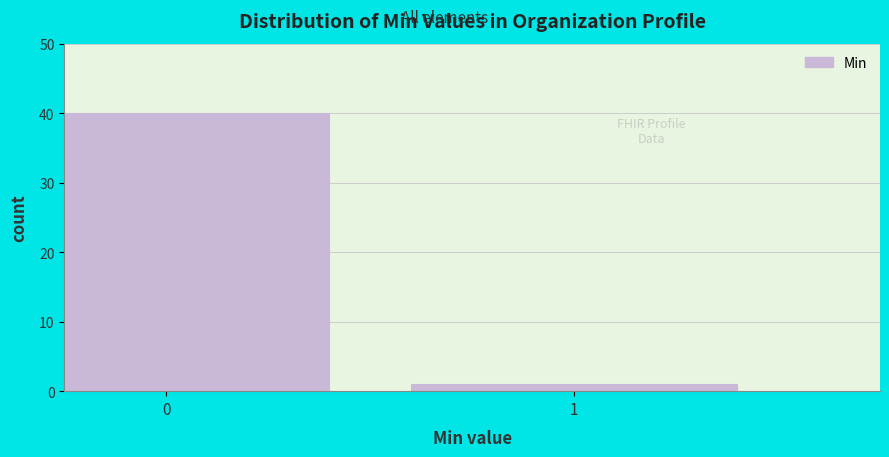

Reading left to right, list all the values displayed in this chart.

40	1